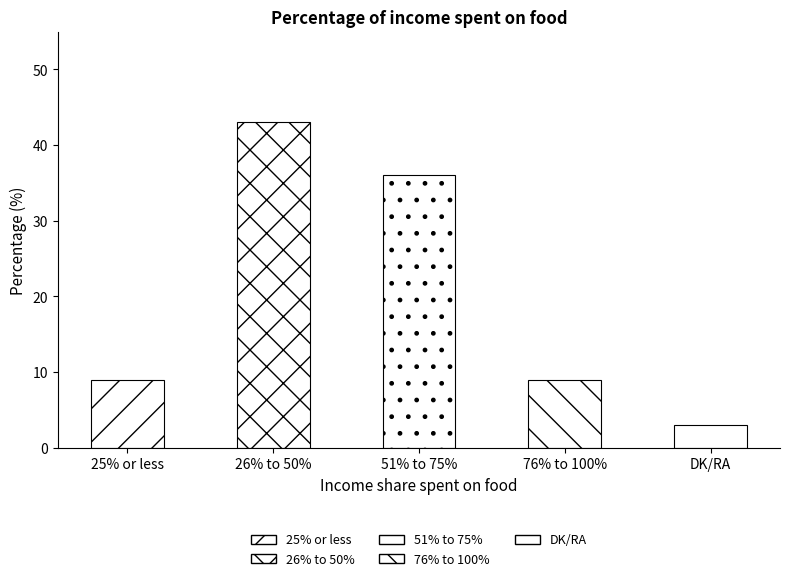

How many series are shown in this chart?

1